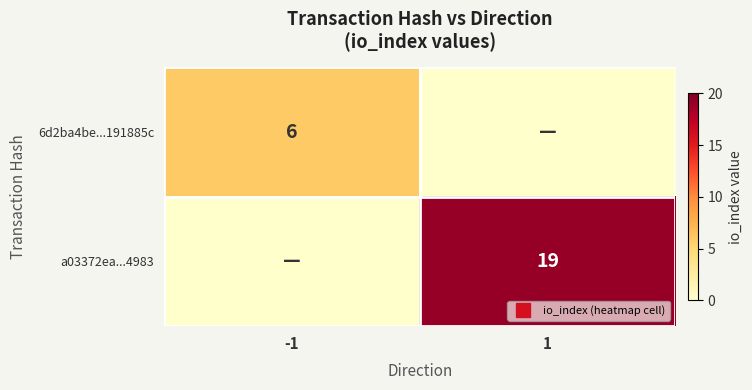

Is it true that 6d2ba4be...191885c equals 0 at 1?

True